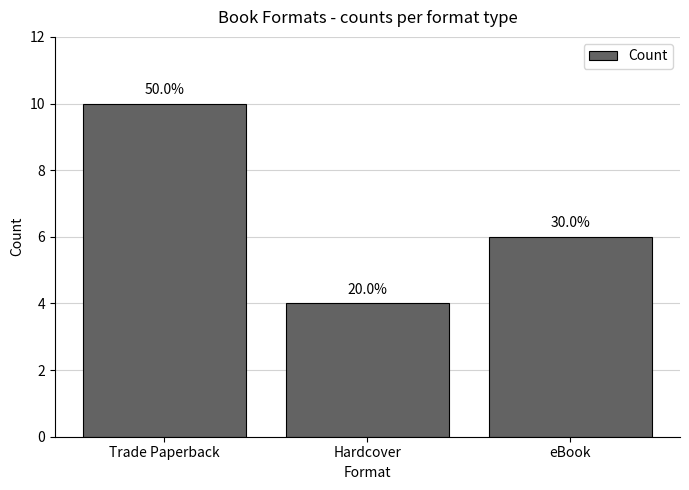

Count the values in the range 4 to 10.

3